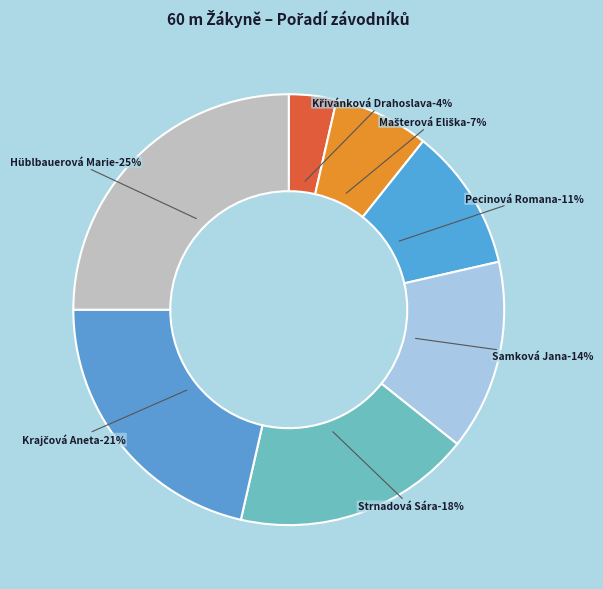

How many slices are in this pie chart?

7